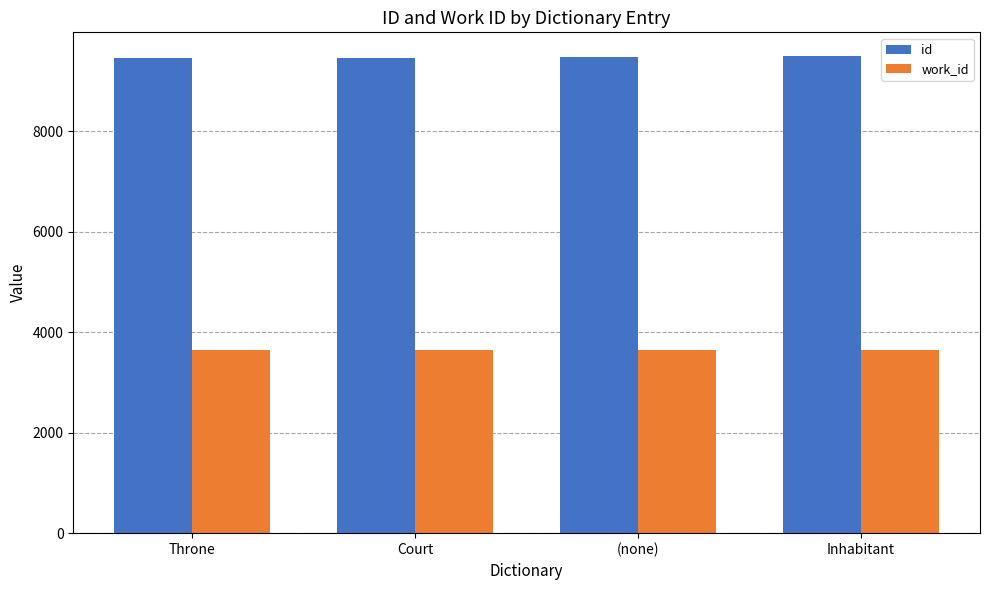

What is the spread (max minus min) of values at (none)?

5827